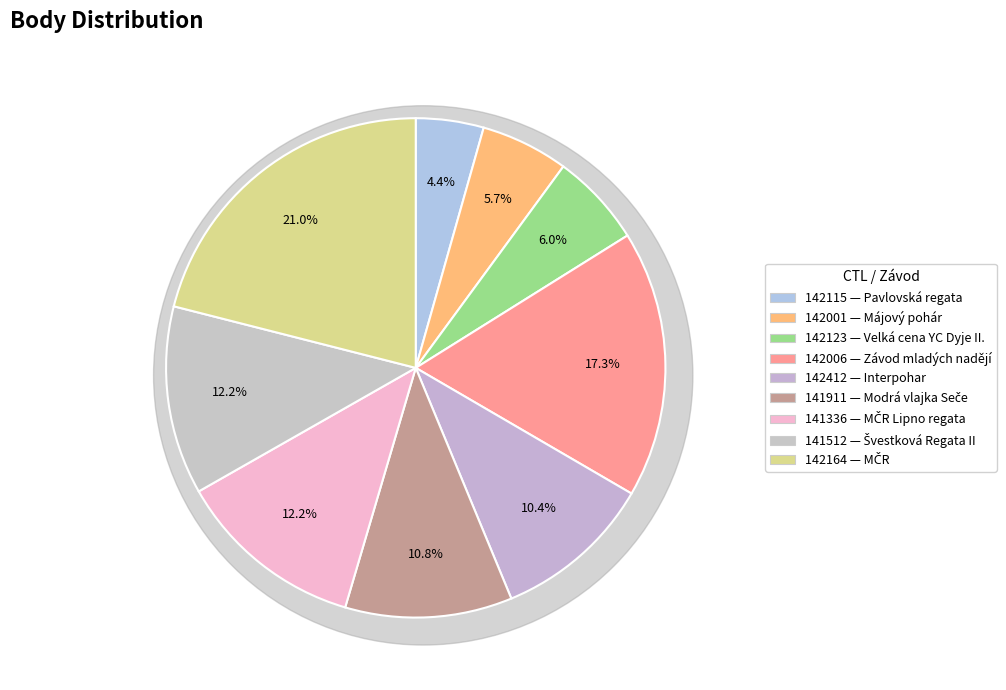

Is it true that 142006 is 23% of the pie?

False